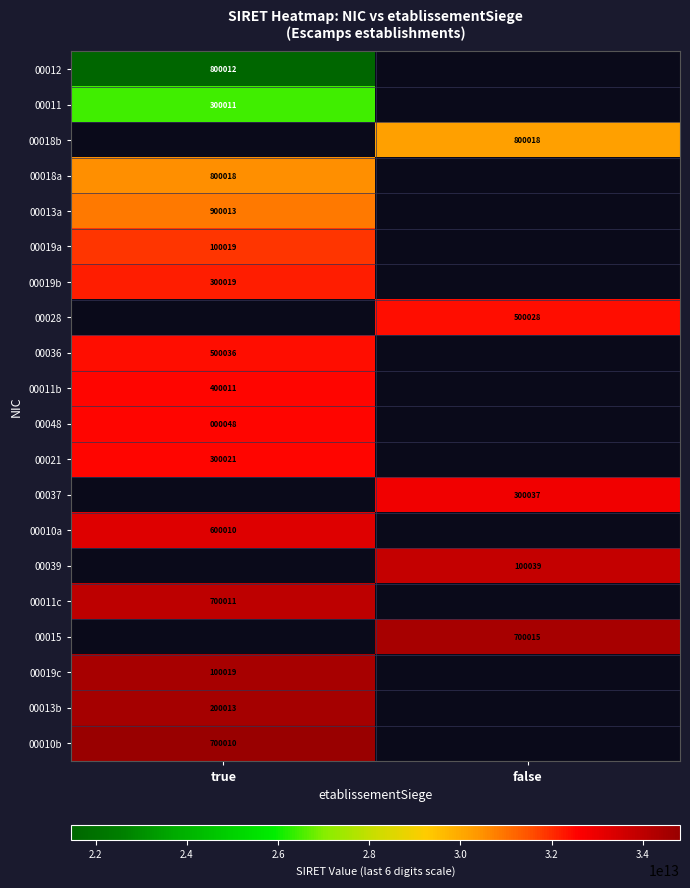

The value of 00037 at false is 300037. True or false?

True